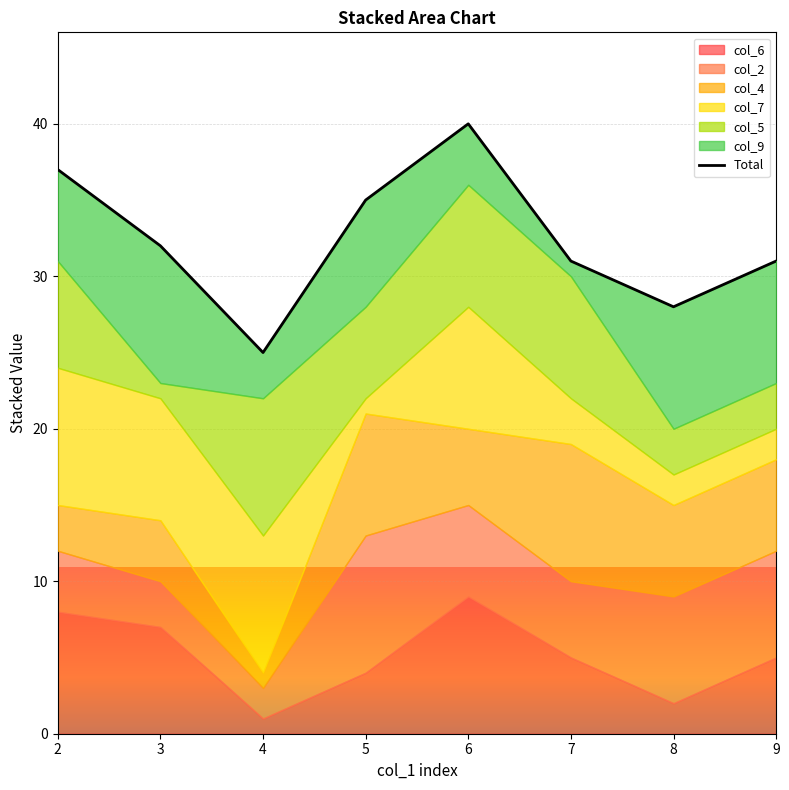

What value does the data have at 2, to the nearest 10?

40